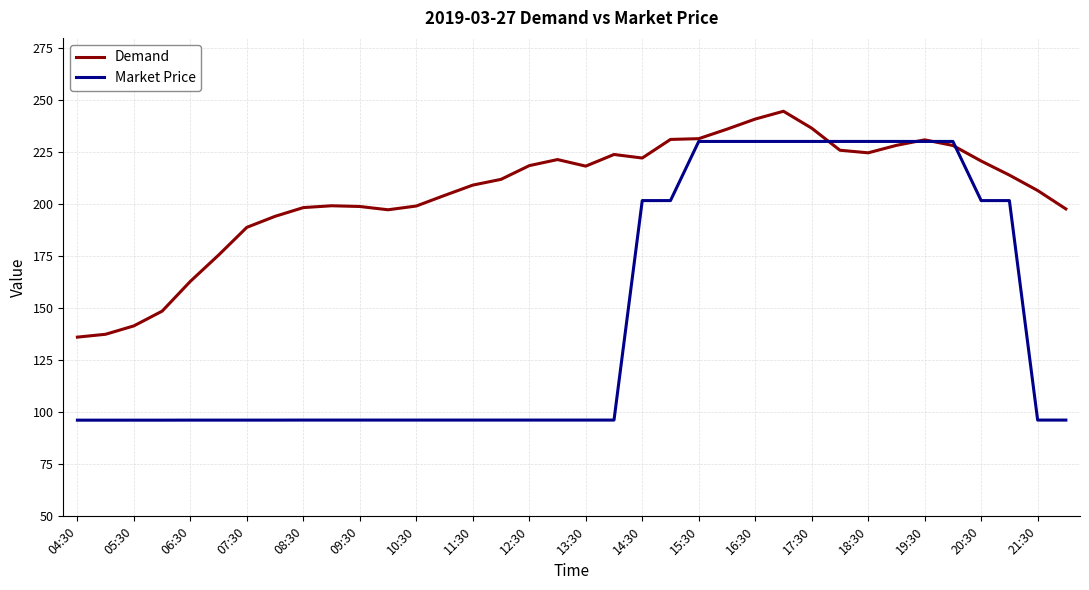

What is the maximum value shown in the chart?

244.7